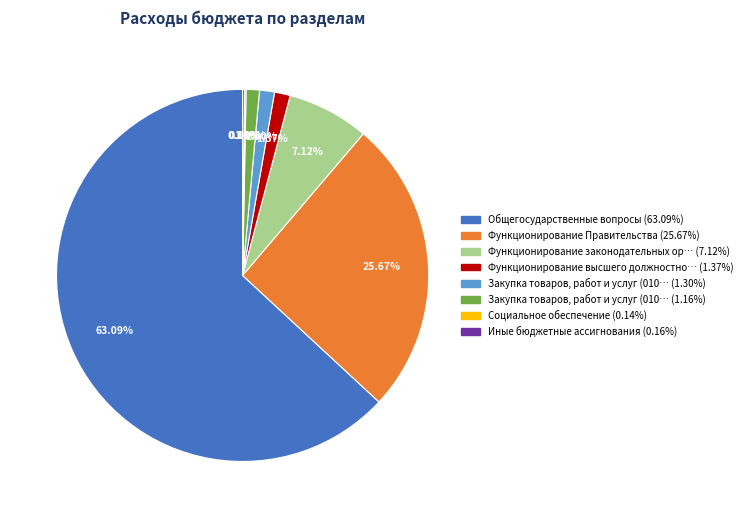

Does any single category account for the majority?

Yes